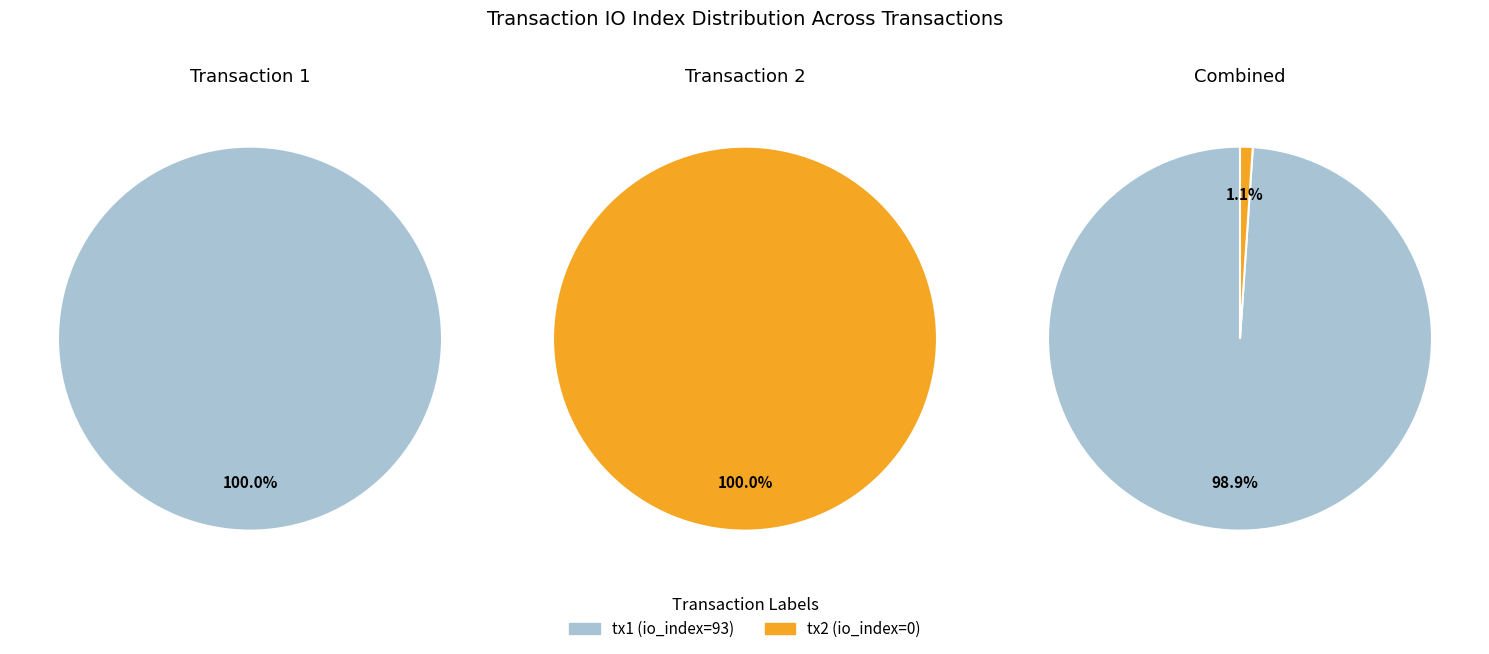

What is the change in value from io_index=93 to io_index=0?

-93